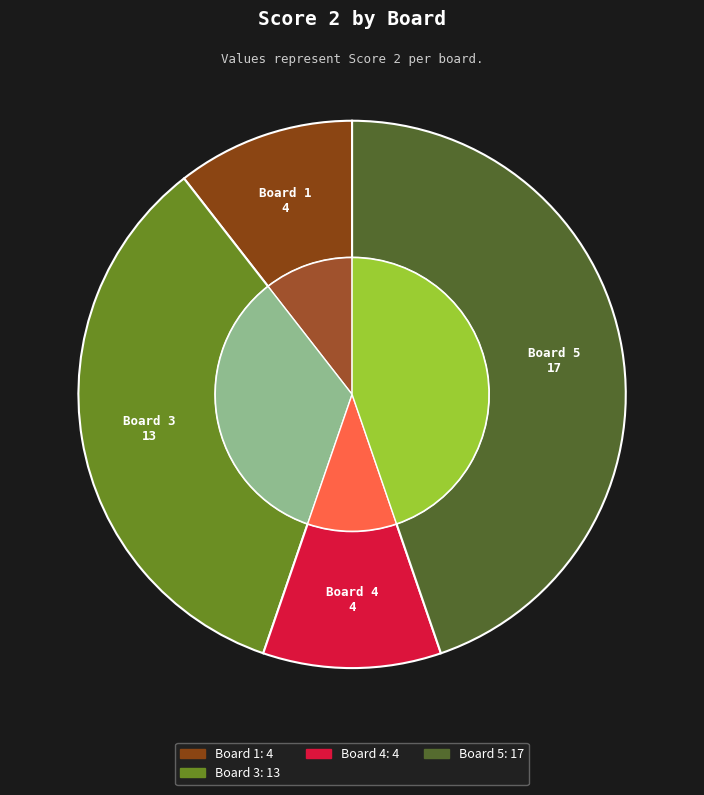

Is it true that Board 3 is 22% of the pie?

False